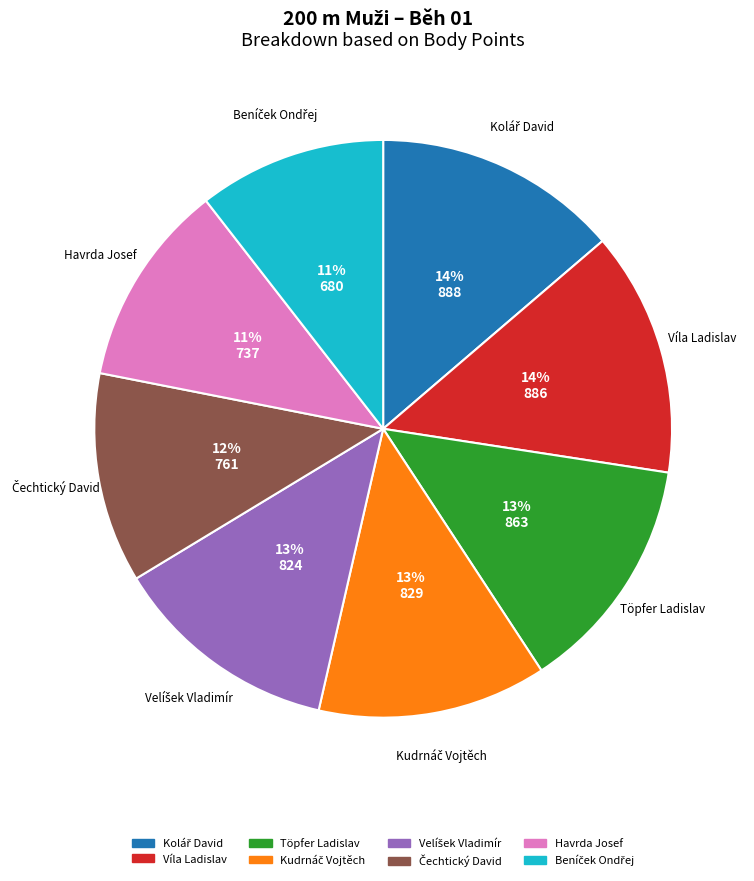

Count the number of slices in the pie.

8